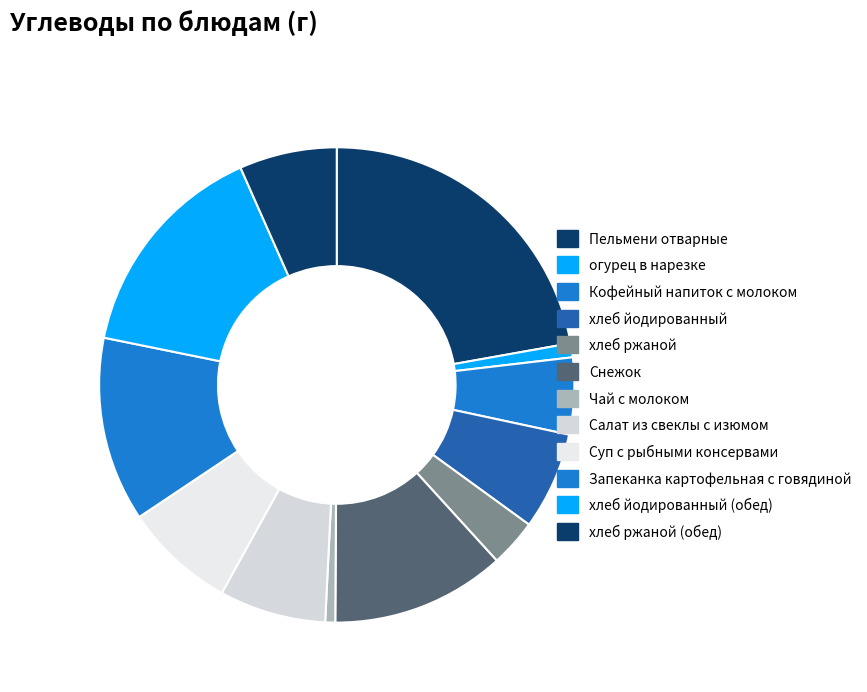

How many slices are in this pie chart?

12